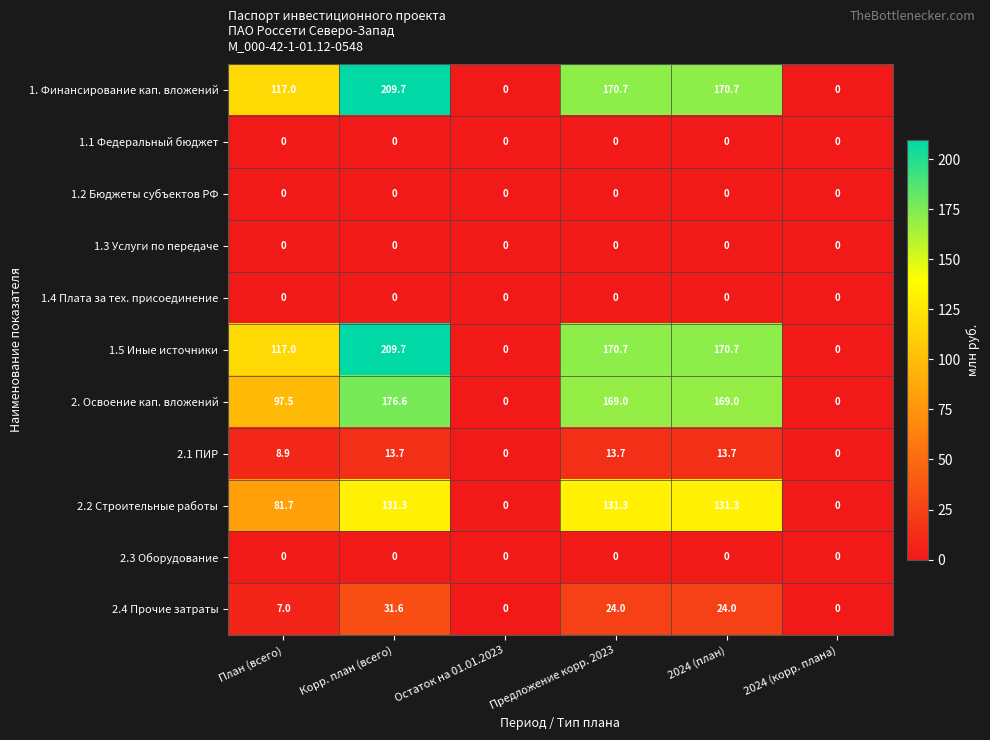

At which label does 1. Финансирование кап. вложений first exceed 170?

Корр. план (всего)